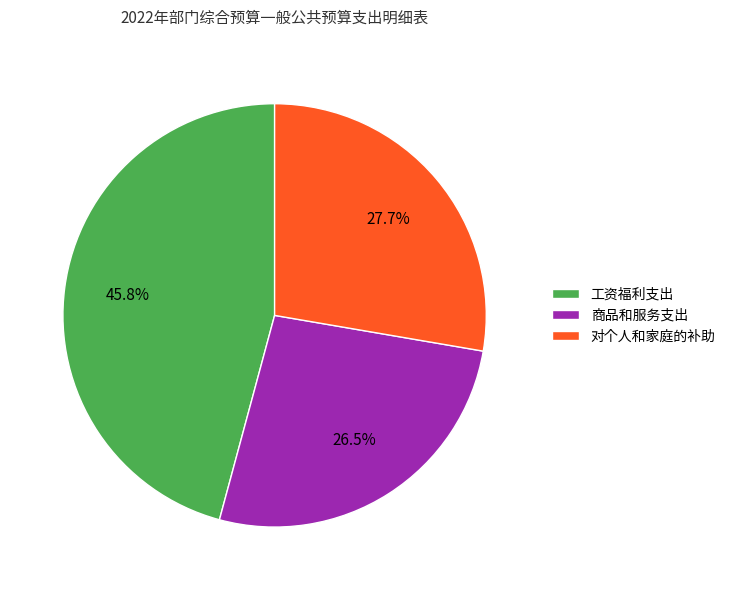

What is the total percentage of 工资福利支出 and 商品和服务支出?

72.3%